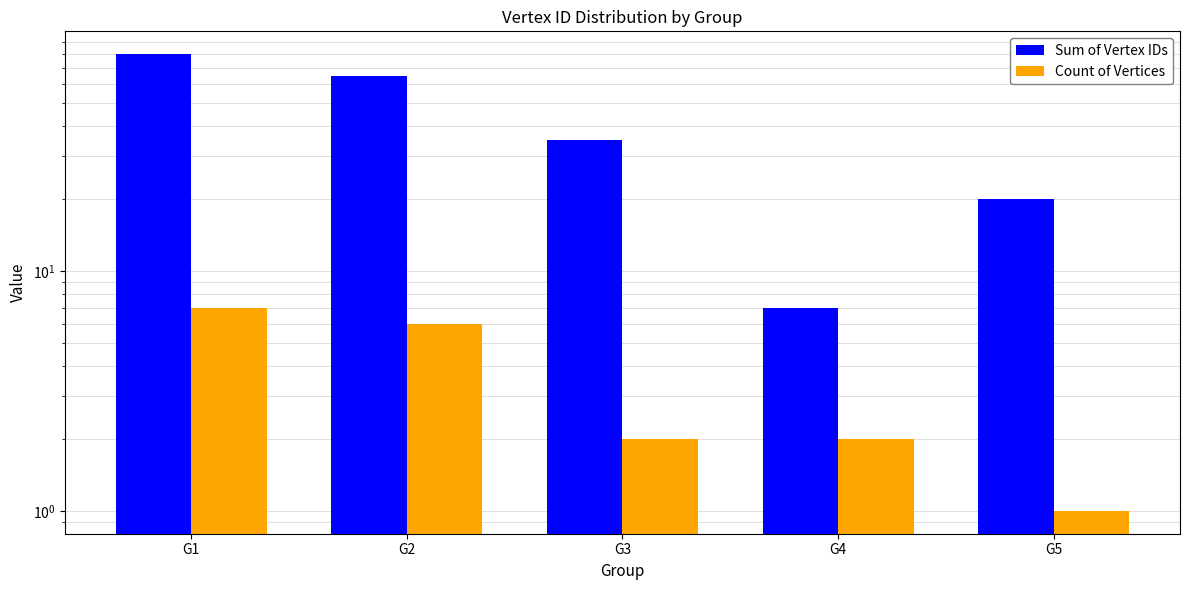

What is the smallest value displayed?

1